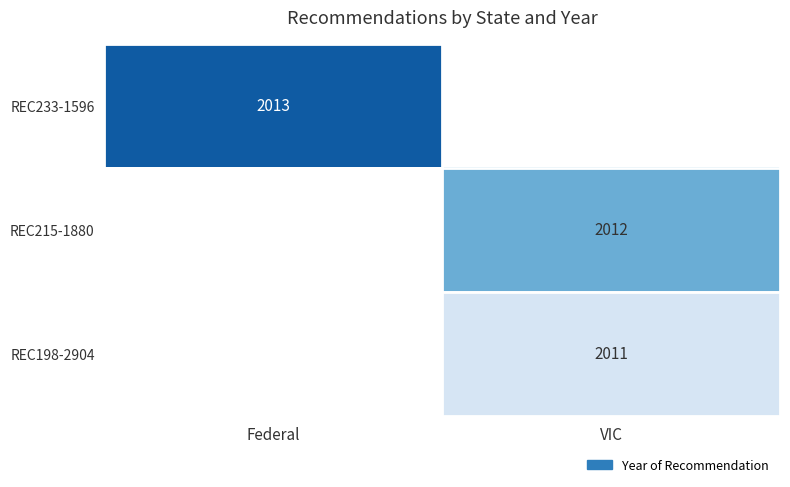

The value of REC198-2904 at VIC is 3518. True or false?

False